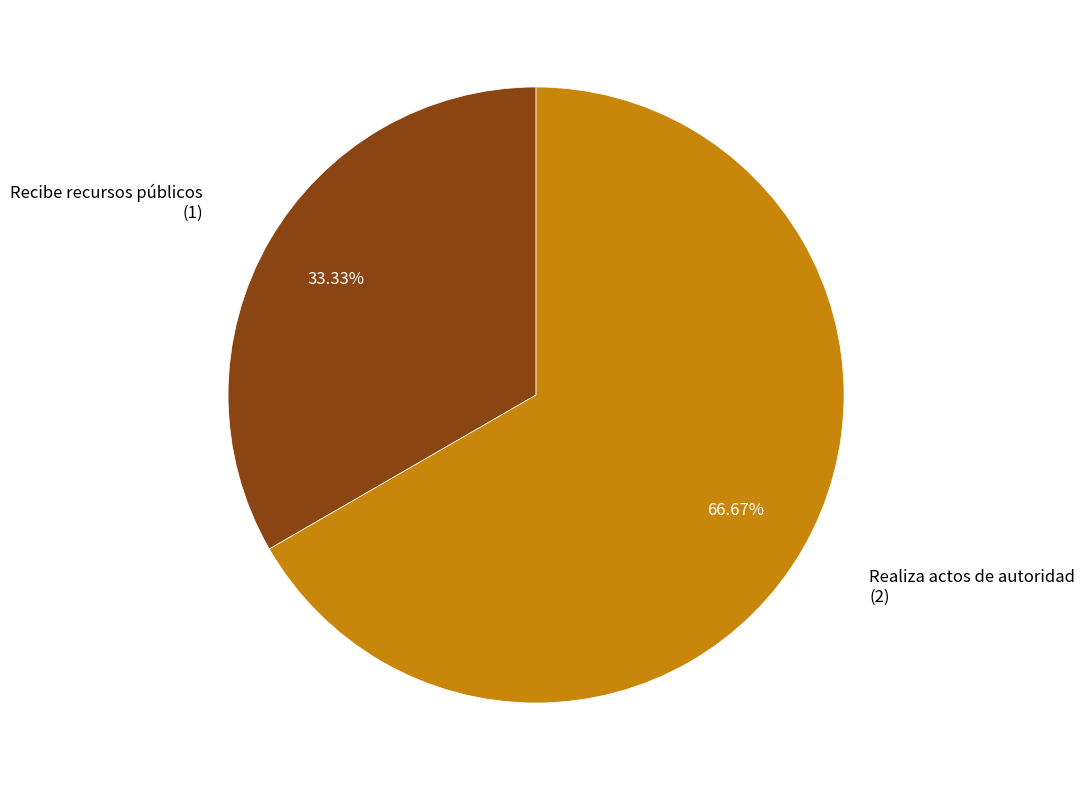

Is there any slice that represents more than half of the pie?

Yes